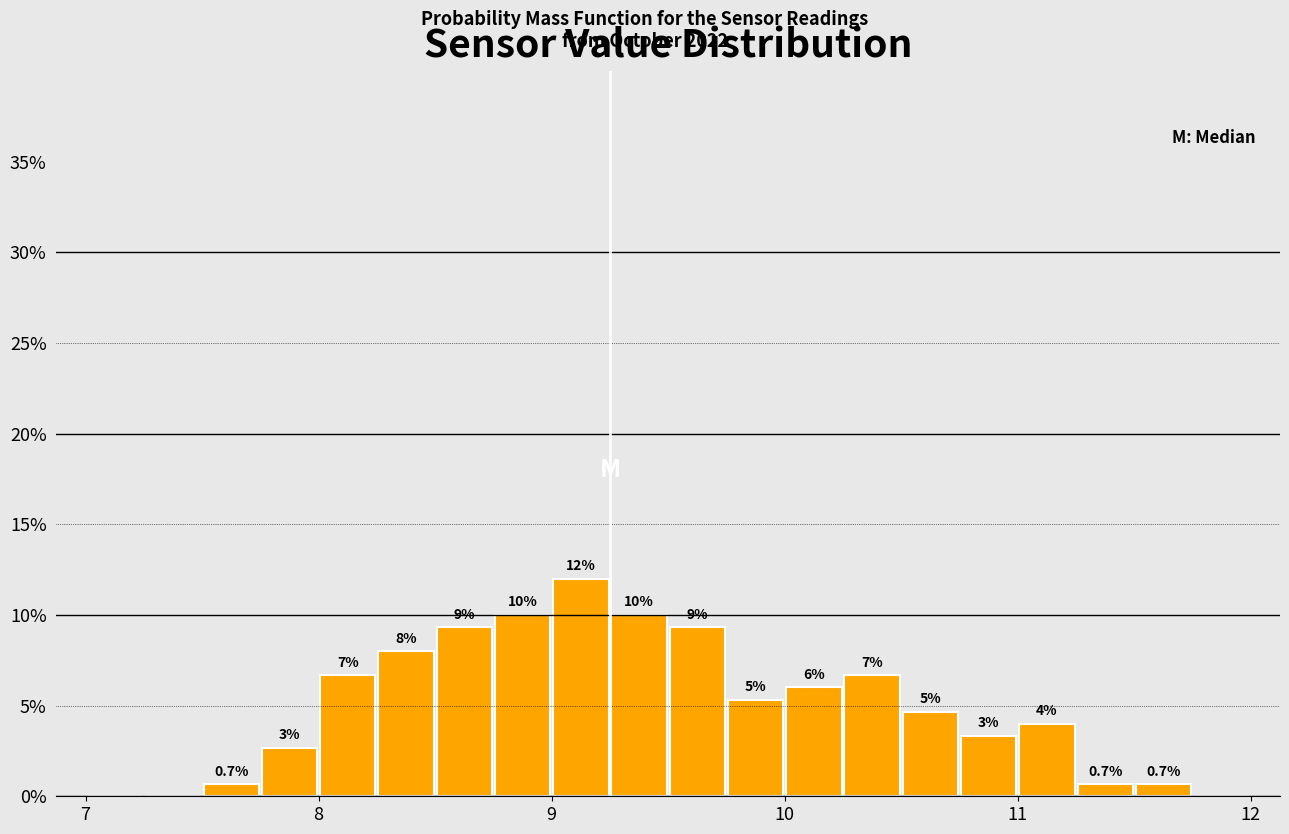

Around what value on the x-axis is the tallest bar? Give the approximate position of its centre, as read against the axis.

9.1